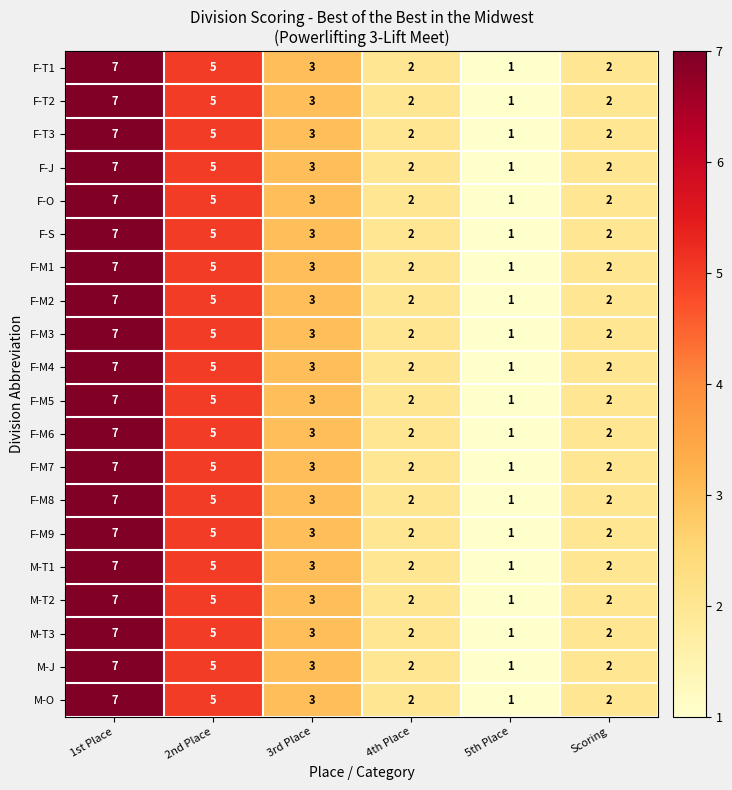

At which category is the sum across all series the highest?

1st Place